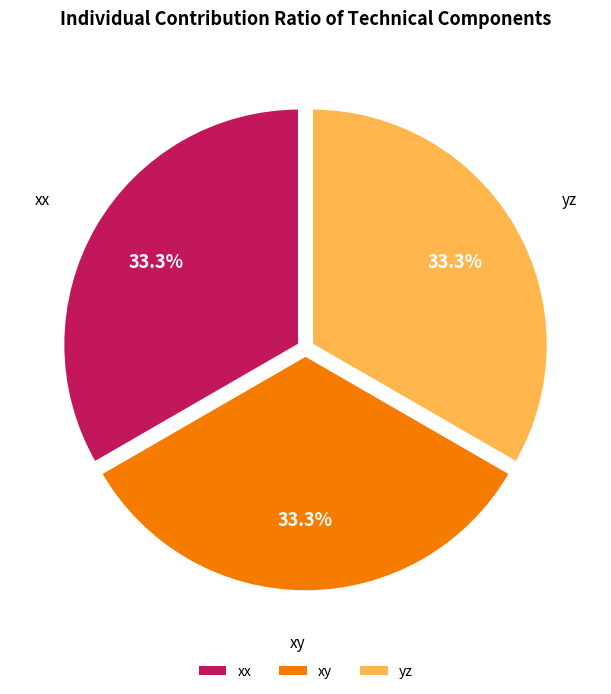

Approximately how many times larger is the value at xy compared to xx?

1.0